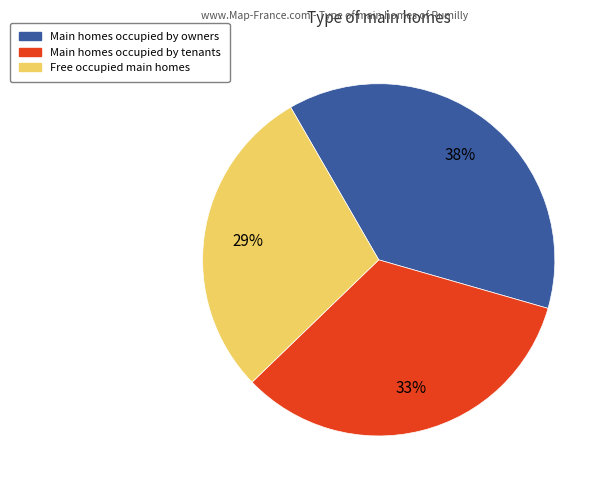

To the nearest percent, what is the difference between the largest and smallest slice percentages?

9%